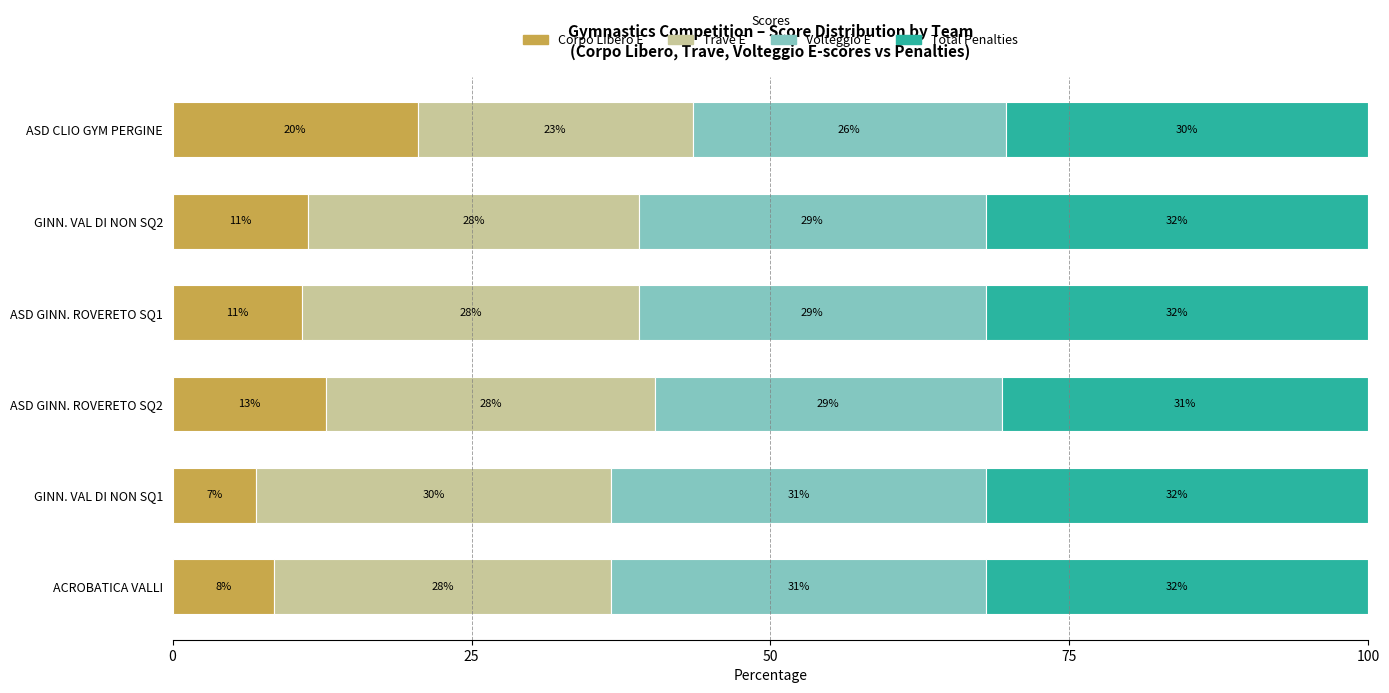

What are all the series names shown in the legend?

Corpo Libero E, Trave E, Volteggio E, Total Penalties